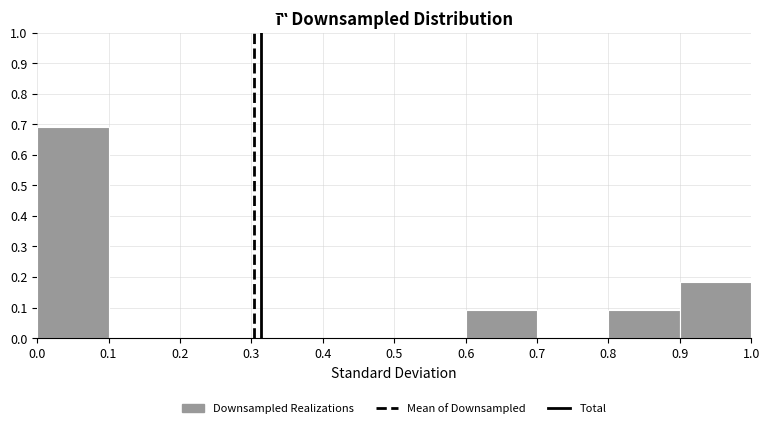

How tall is the bar that spans 0.9 to 1.0 on the x-axis? The values are not printed on the chart, so give them approximately, as read against the axis.

0.18